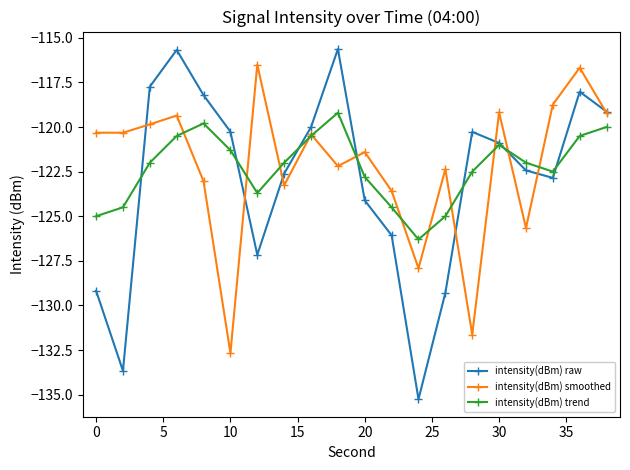

What is the minimum value shown in the chart?

-135.3